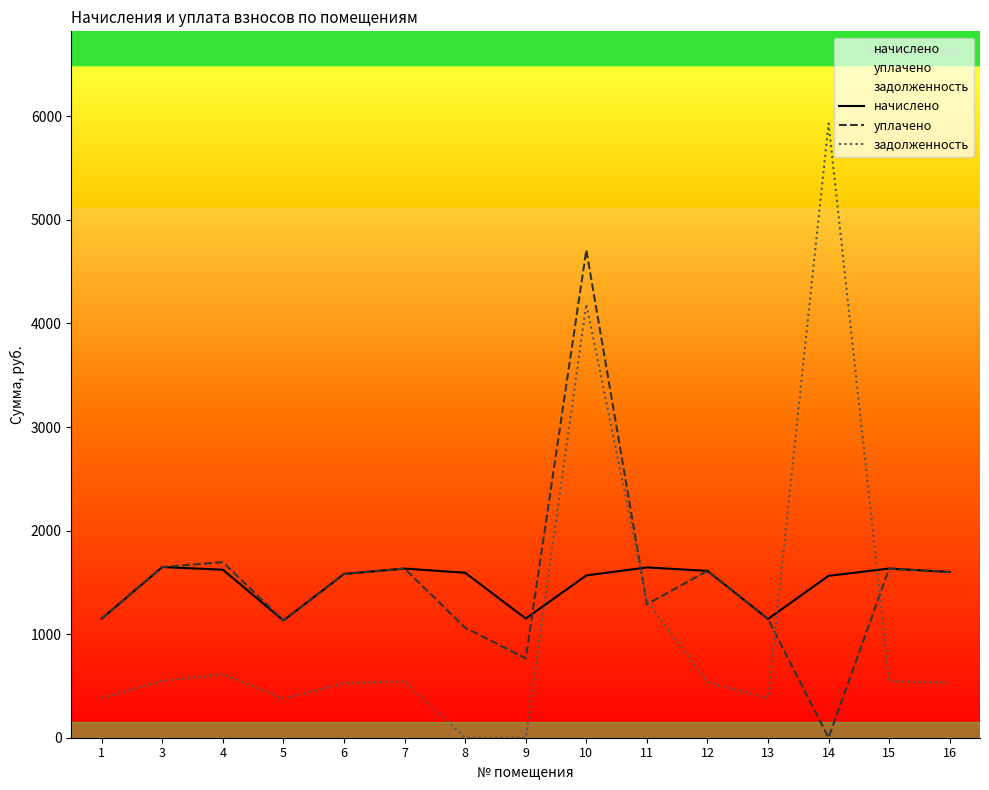

Reading left to right, what are all the values shown in this chart?

начислено: 1=1150.3	3=1648.1	4=1622.3	5=1131.9	6=1581.7	7=1633.3	8=1592.8	9=1150.3	10=1567.0	11=1644.4	12=1611.2	13=1146.7	14=1563.3	15=1633.3	16=1600.2
уплачено: 1=1150.3	3=1648.1	4=1695.6	5=1131.9	6=1581.7	7=1633.3	8=1061.9	9=766.9	10=4709.2	11=1288.5	12=1611.2	13=1146.2	14=0.0	15=1633.3	16=1600.2
задолженность: 1=383.4	3=549.4	4=614.1	5=377.3	6=527.2	7=544.5	8=0.0	9=0.0	10=4186.9	11=1320.2	12=537.1	13=381.9	14=5931.4	15=544.5	16=533.4